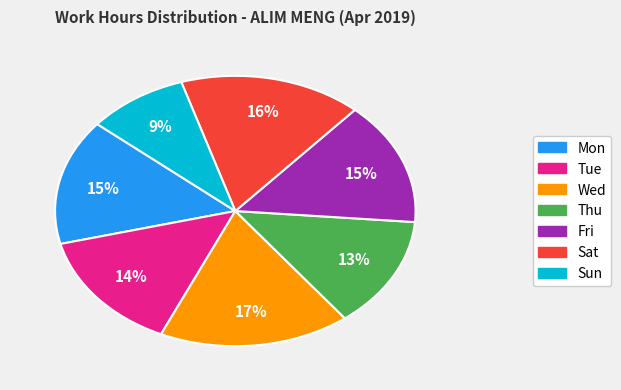

Does any single category account for the majority?

No